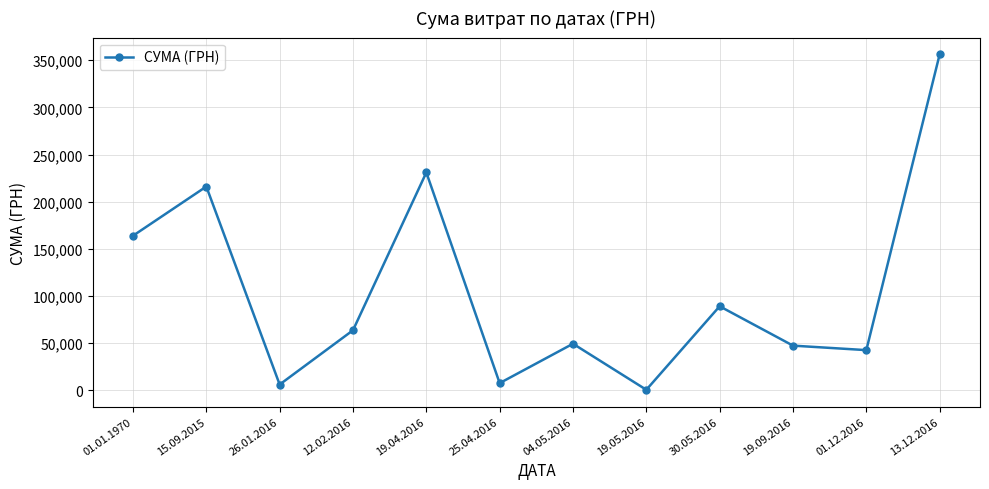

Which has a higher value, 01.01.1970 or 01.12.2016?

01.01.1970